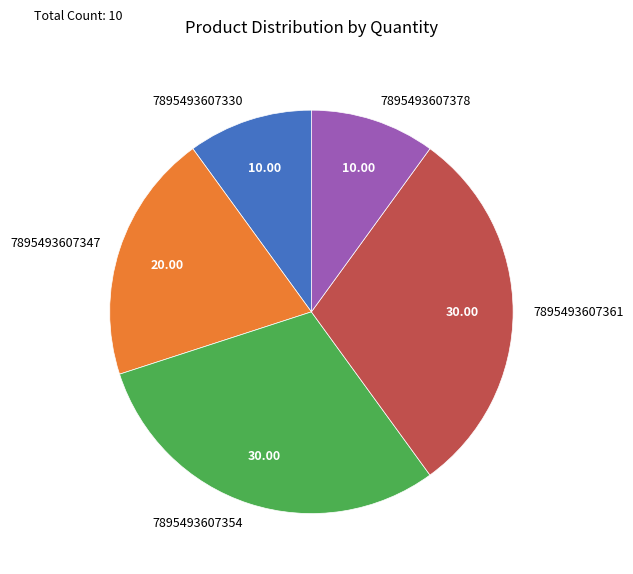

Is the sum of 7895493607330 and 7895493607354 greater than half?

No